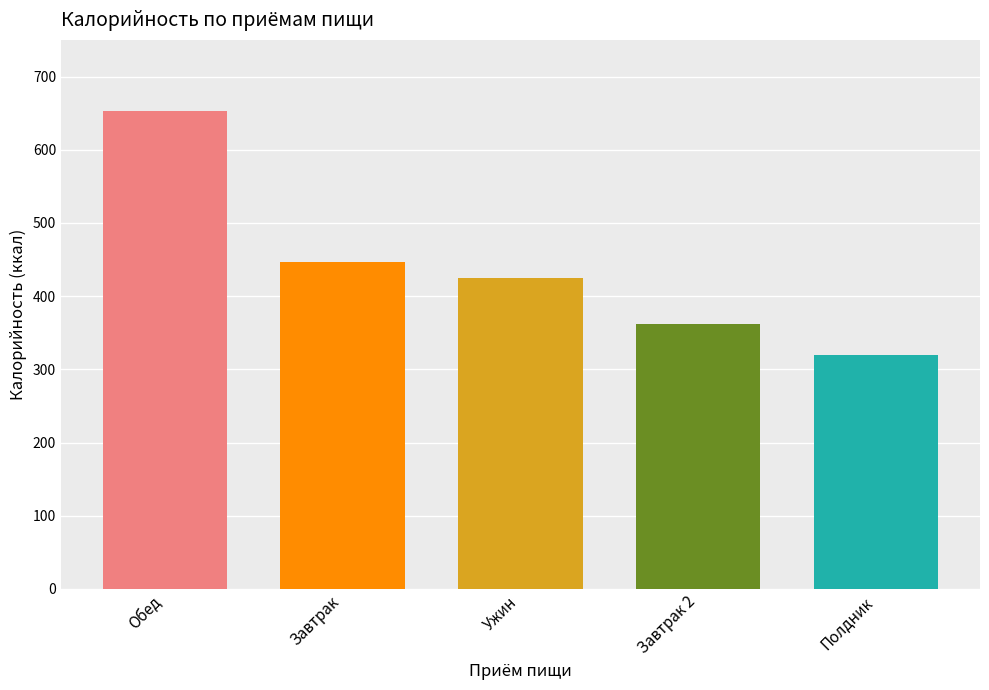

What is the ratio of the value at Полдник to the value at Завтрак?

0.7